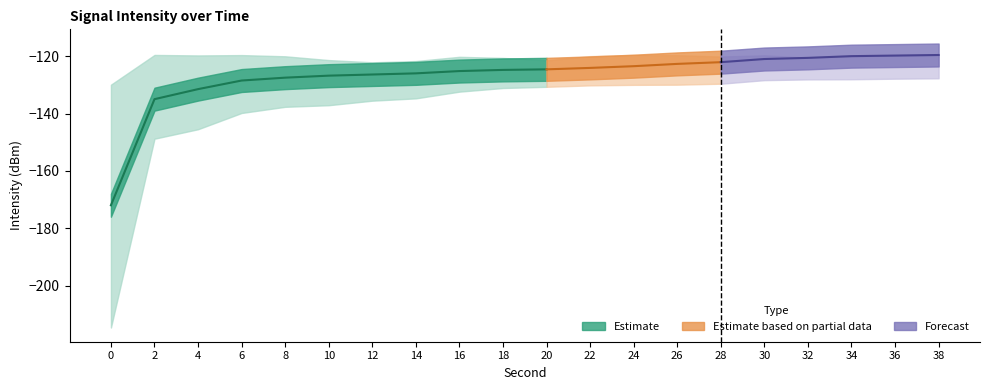

Is it true that intensity_mean equals -76.8 at 12?

False